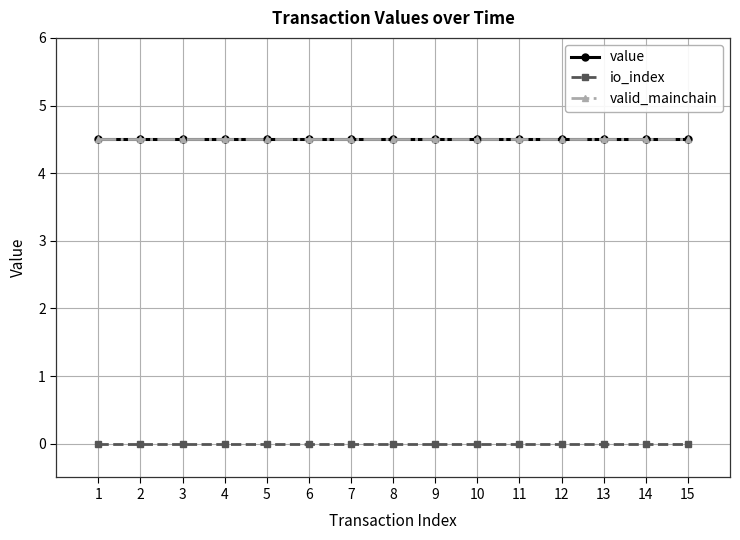

What is the maximum value for valid_mainchain?

4.5